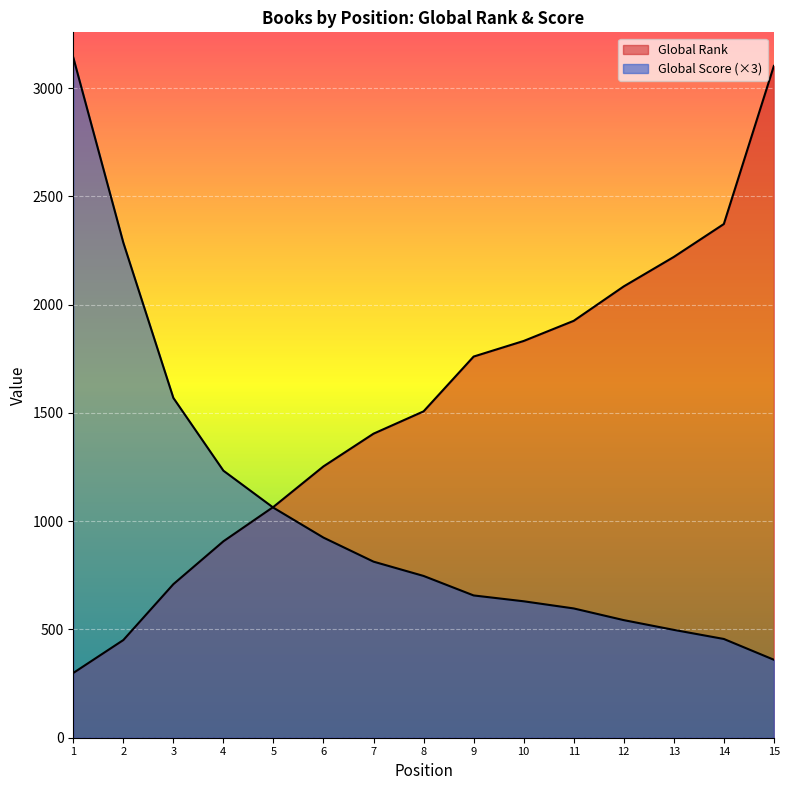

Read the Global Score value at 15.

360